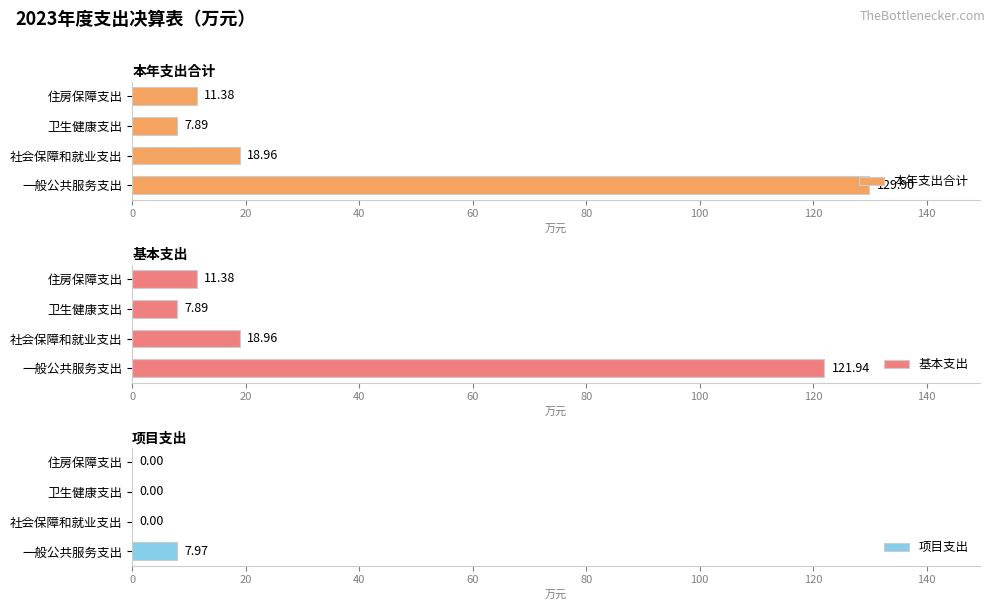

What is the sum of all 本年支出合计 values?

168.1